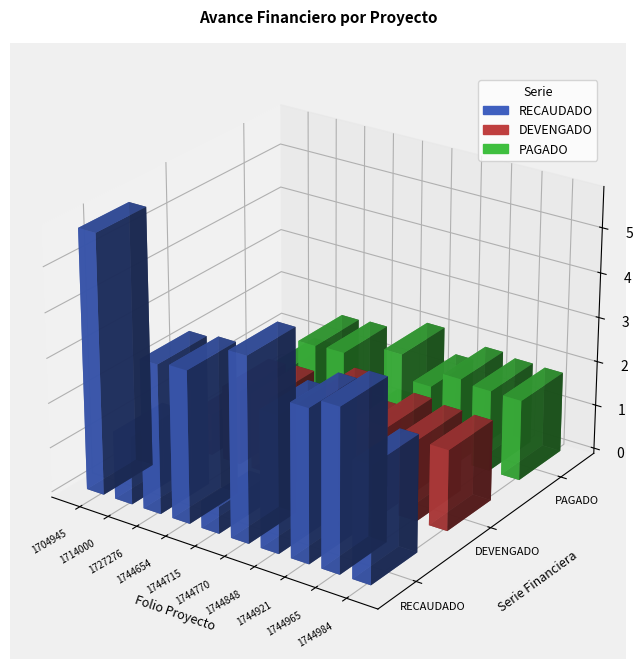

Between CHP200301744848 and CHP200301744921, which series saw the biggest shift?

DEVENGADO